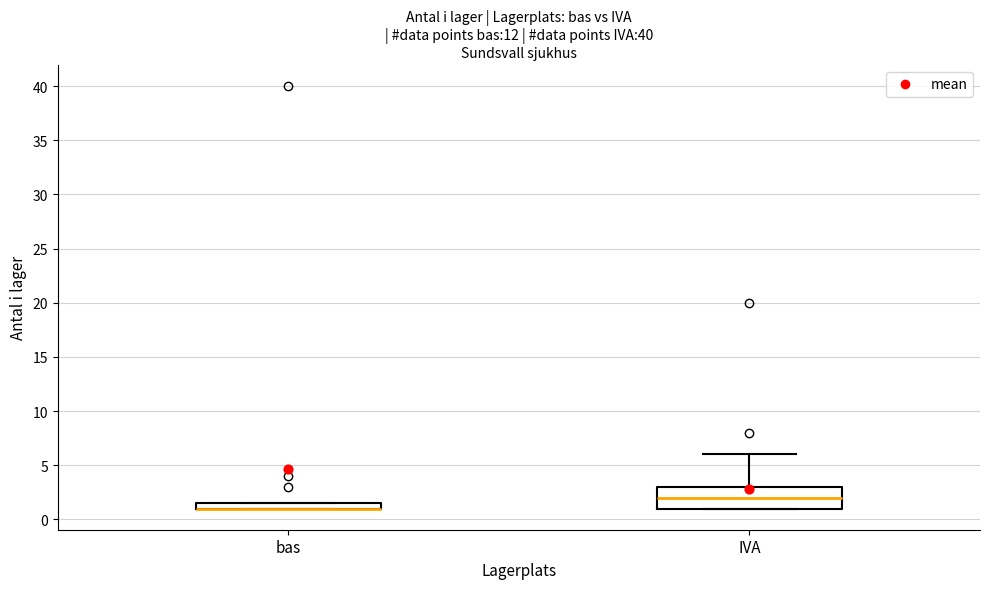

Where is the lower edge of the box for IVA on the y-axis? The values are not printed on the chart, so give them approximately, as read against the axis.

1.0